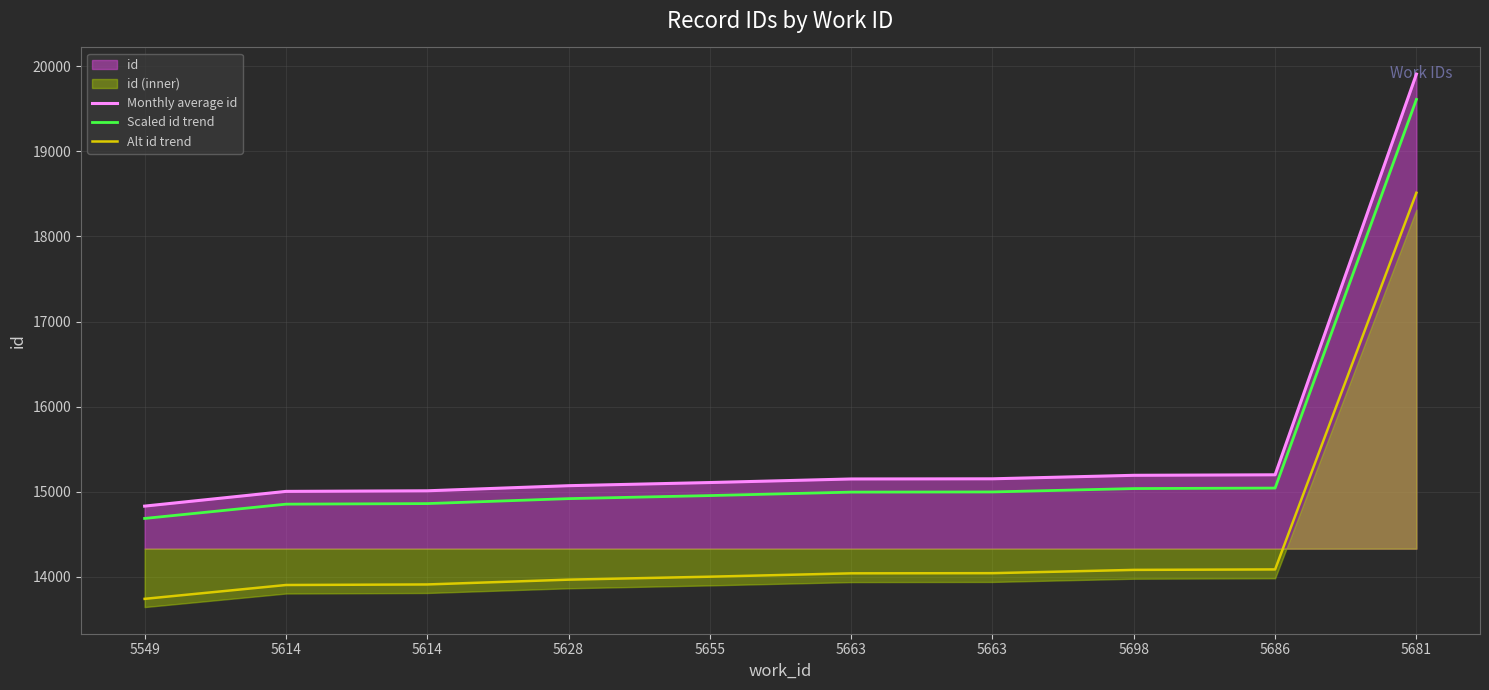

Between 5614 and 5628, which series saw the biggest shift?

Monthly average id